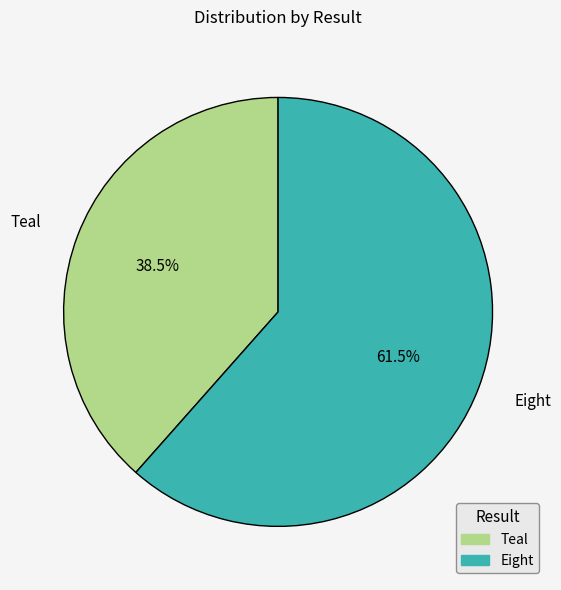

To the nearest percent, what is the difference between the largest and smallest slice percentages?

23%